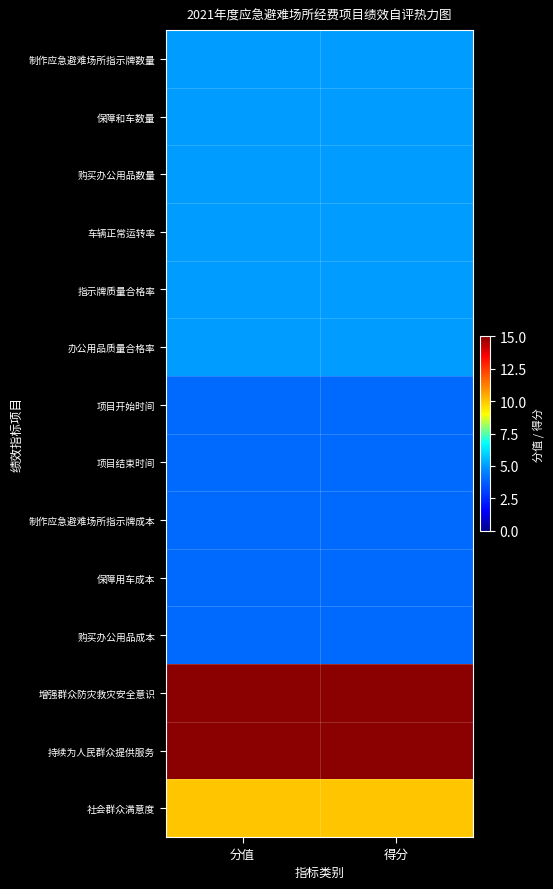

How many data points does each series have?

2